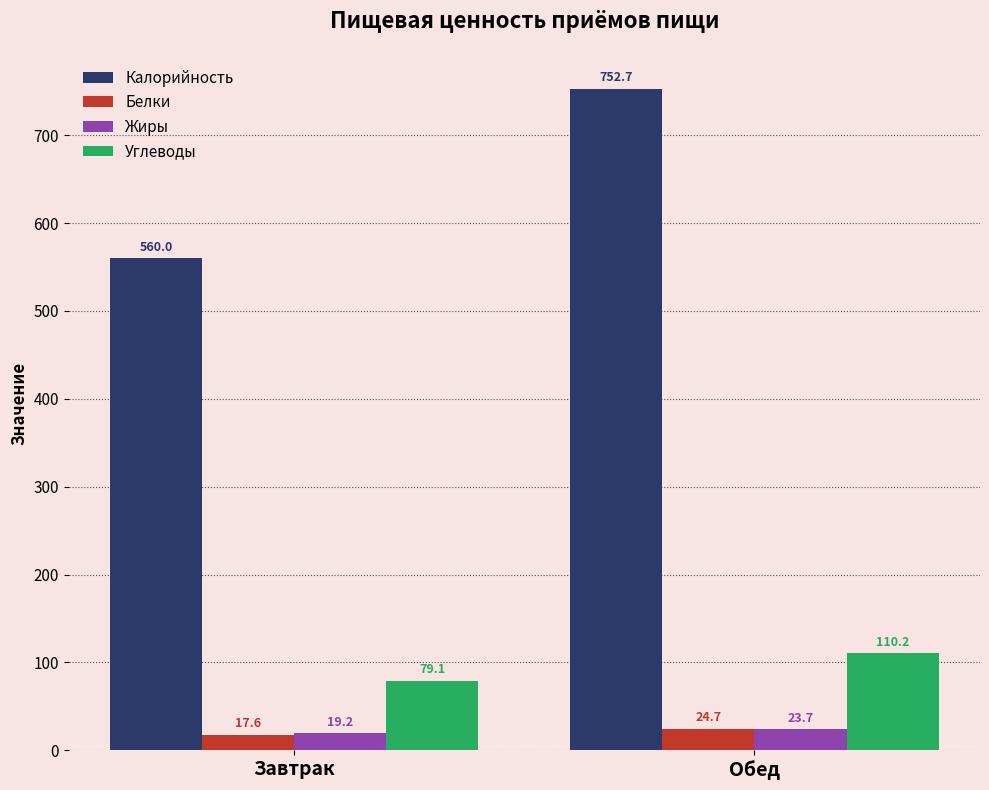

At Завтрак, list the series in order from smallest to largest.

Белки, Жиры, Углеводы, Калорийность